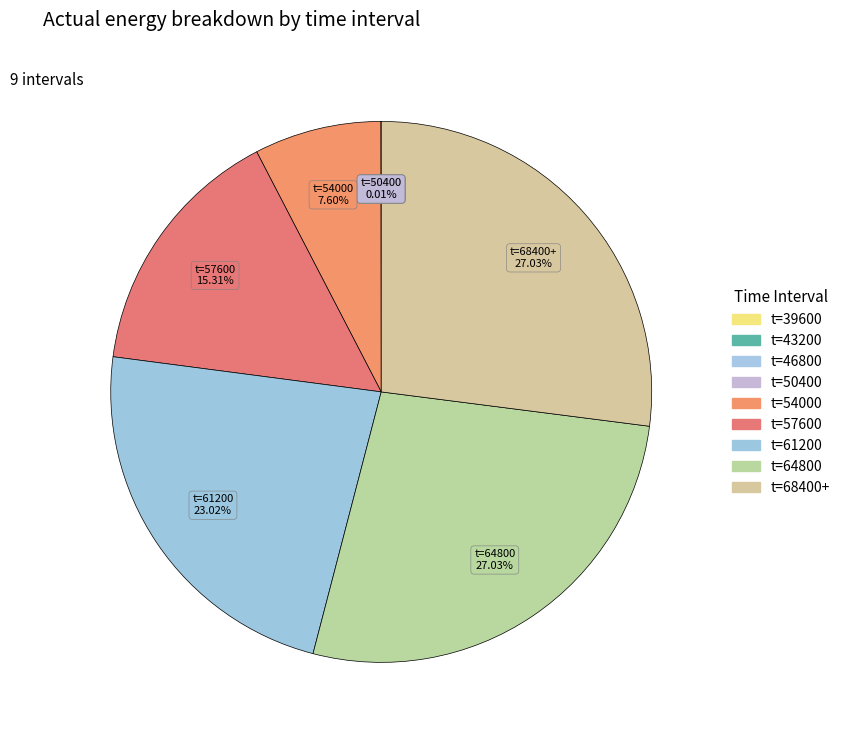

To the nearest percent, what is the average slice percentage?

11%